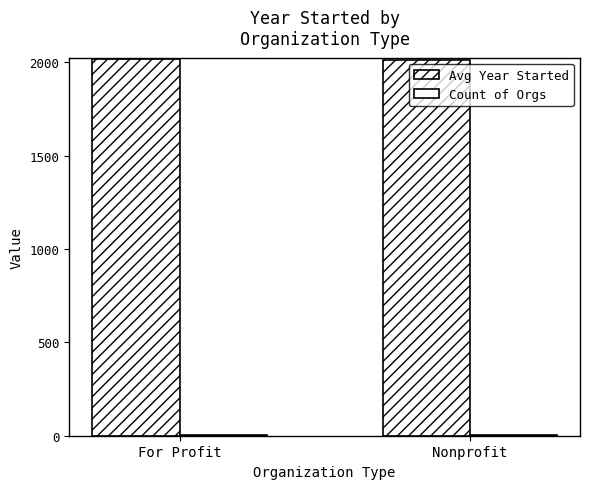

At which label does Avg Year Started reach its minimum?

Nonprofit